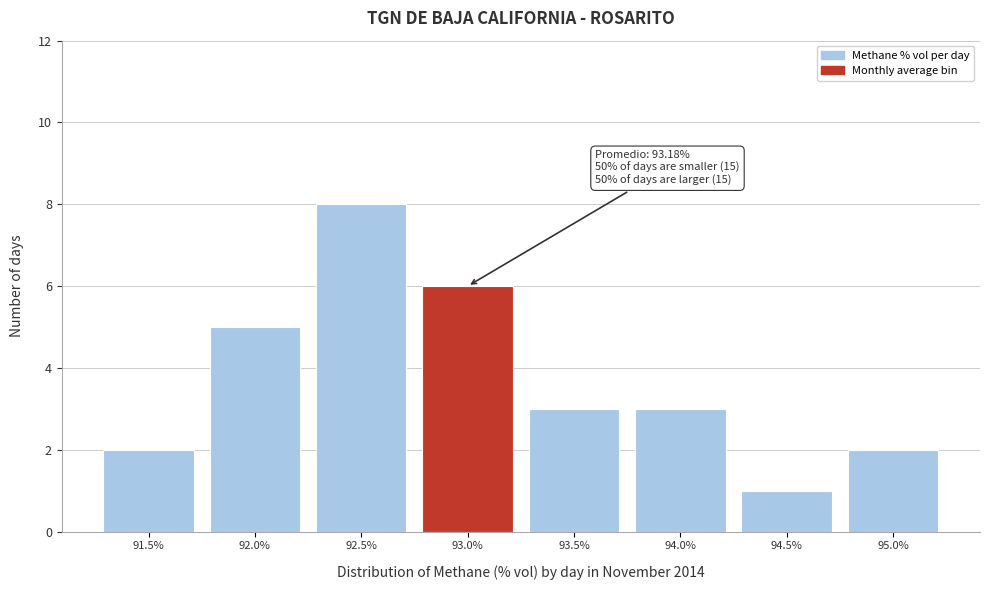

Reading left to right, extract all data points from this chart.

2	5	8	6	3	3	1	2